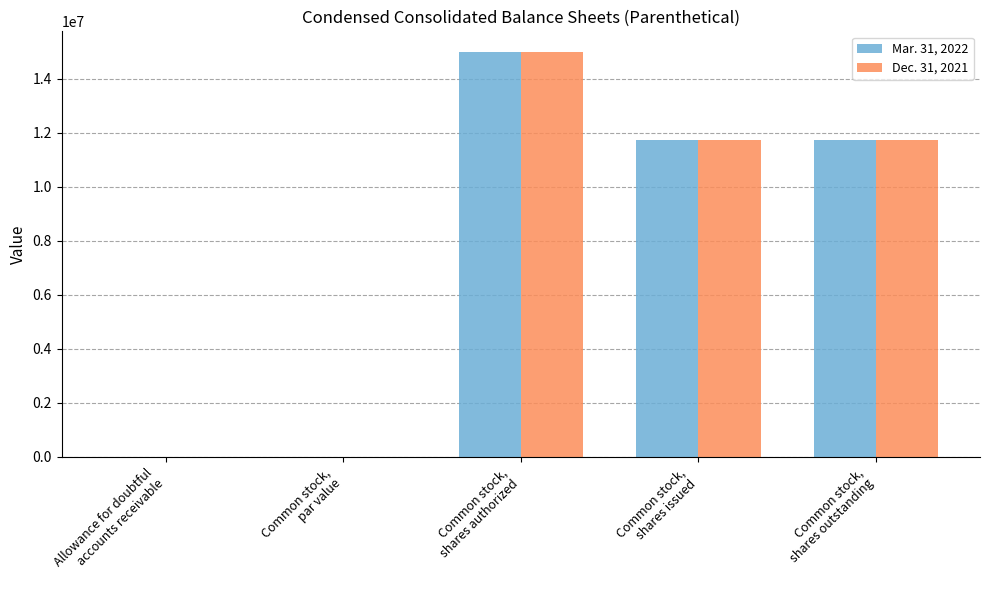

Which category has the highest value across all series?

Common stock,
shares authorized